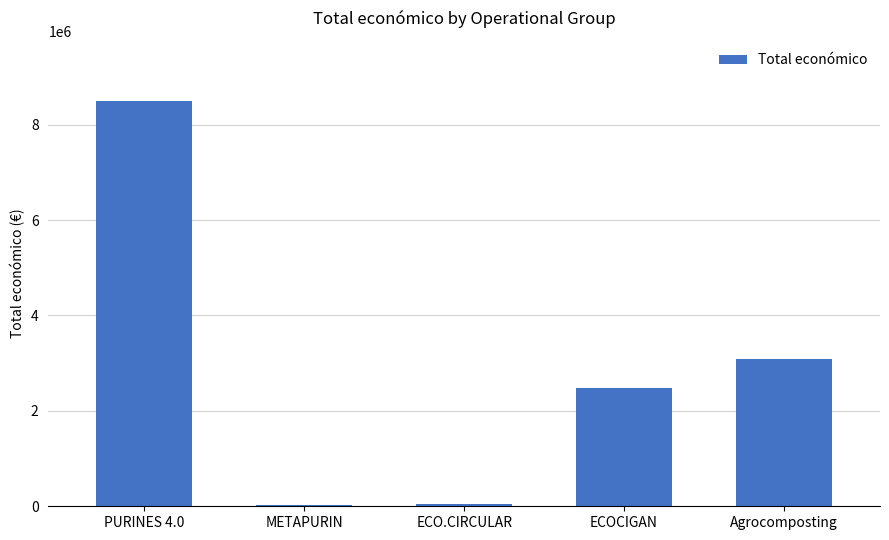

At which label is the value closest to 4255997?

Agrocomposting